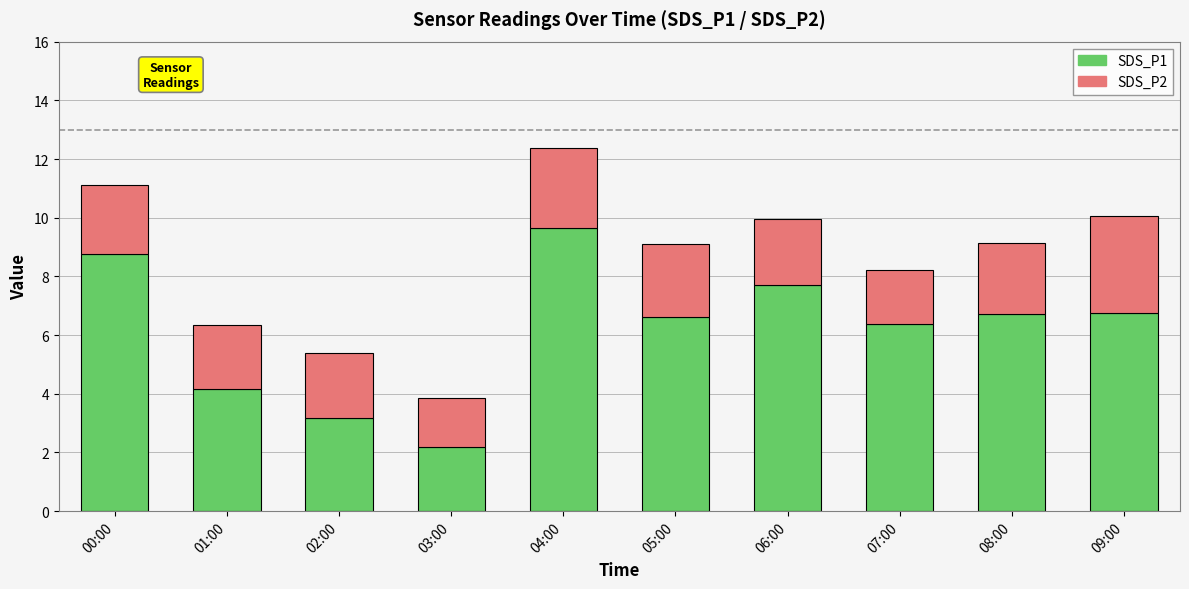

At which category is the sum across all series the highest?

04:00